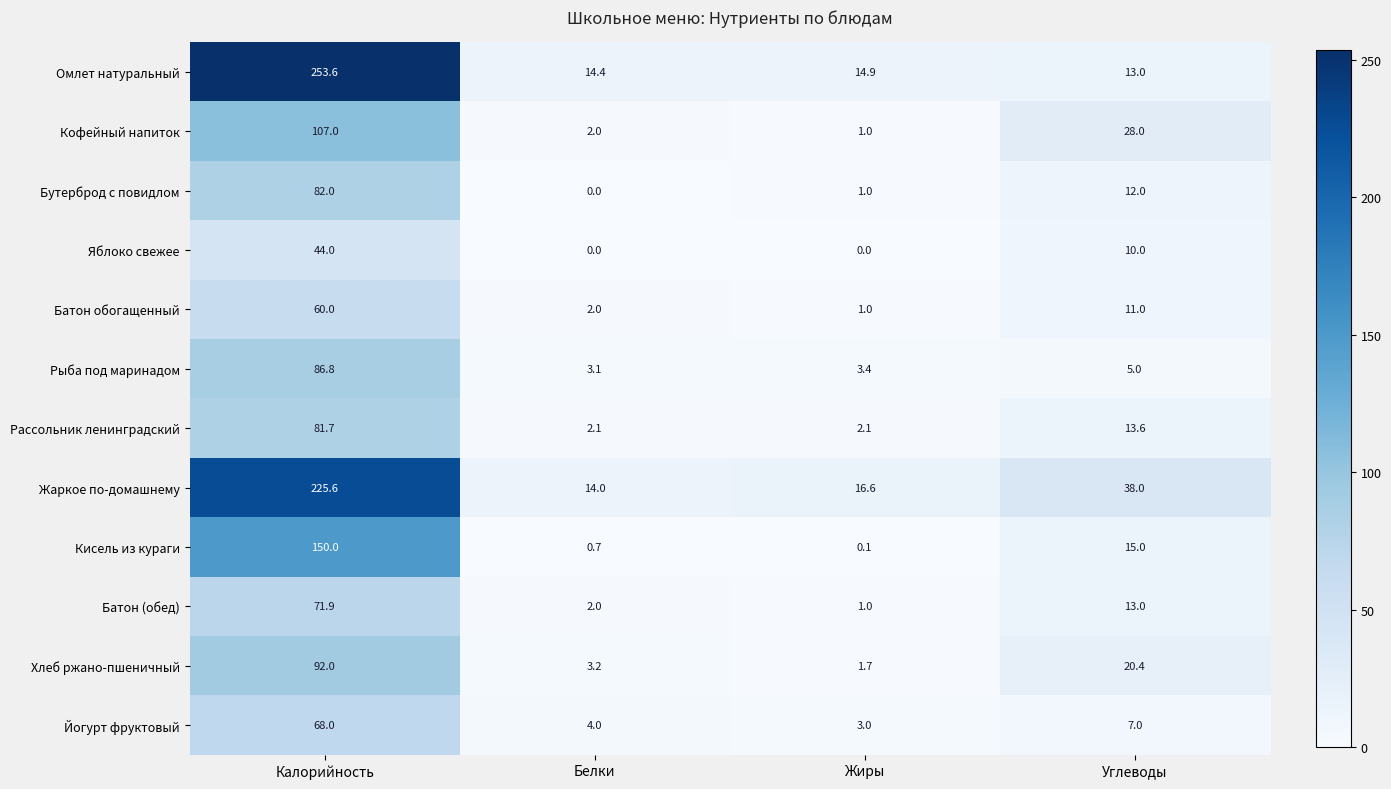

The value of Яблоко свежее at Калорийность is 44.0. True or false?

True